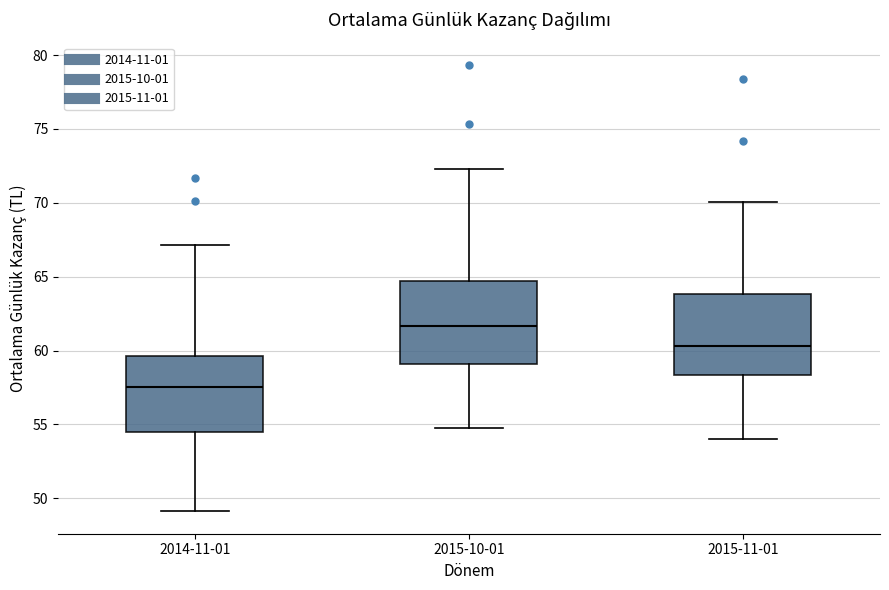

Where does the upper whisker of the box for 2015-11-01 end on the y-axis? The values are not printed on the chart, so give them approximately, as read against the axis.

70.0